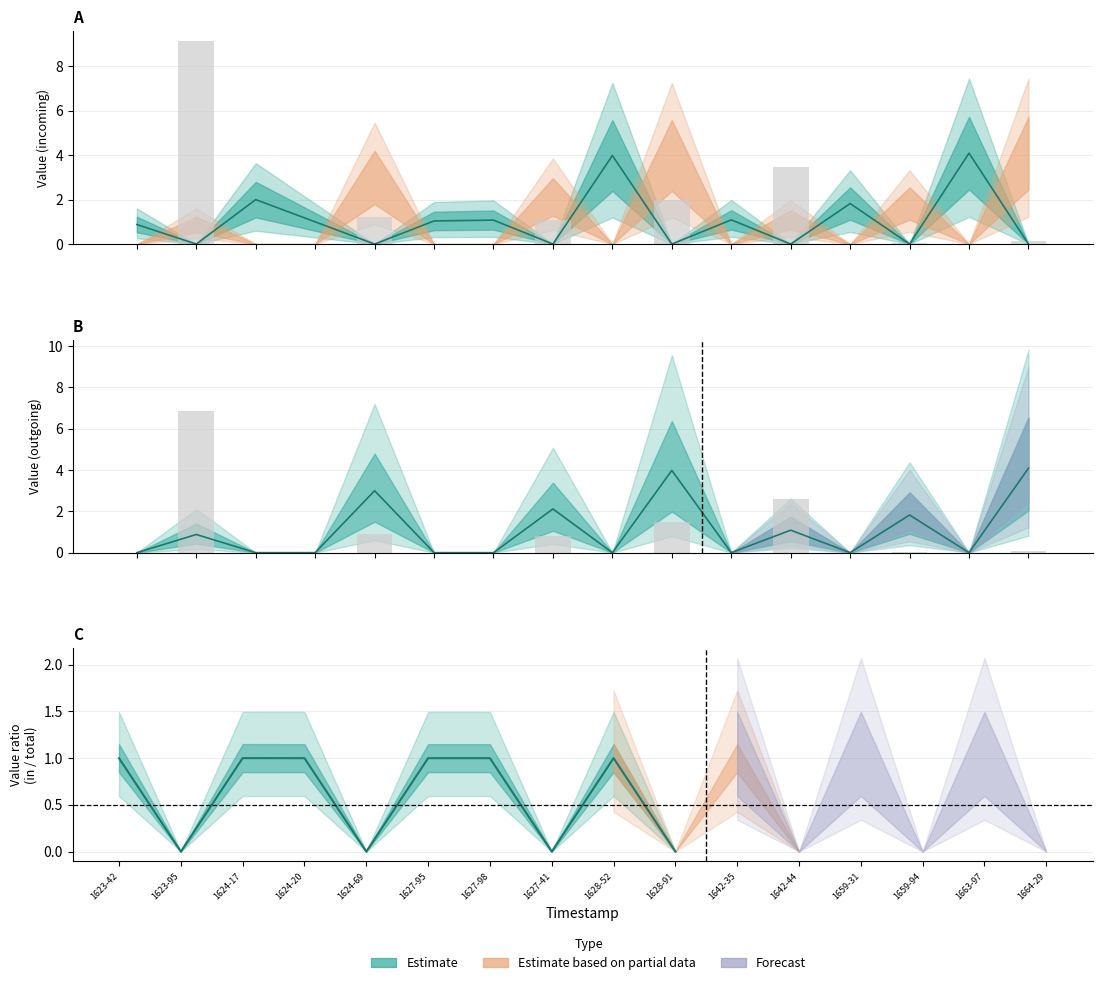

Rank the series at 1628295277 from highest to lowest value.

value_incoming, value_outgoing, io_index_scaled